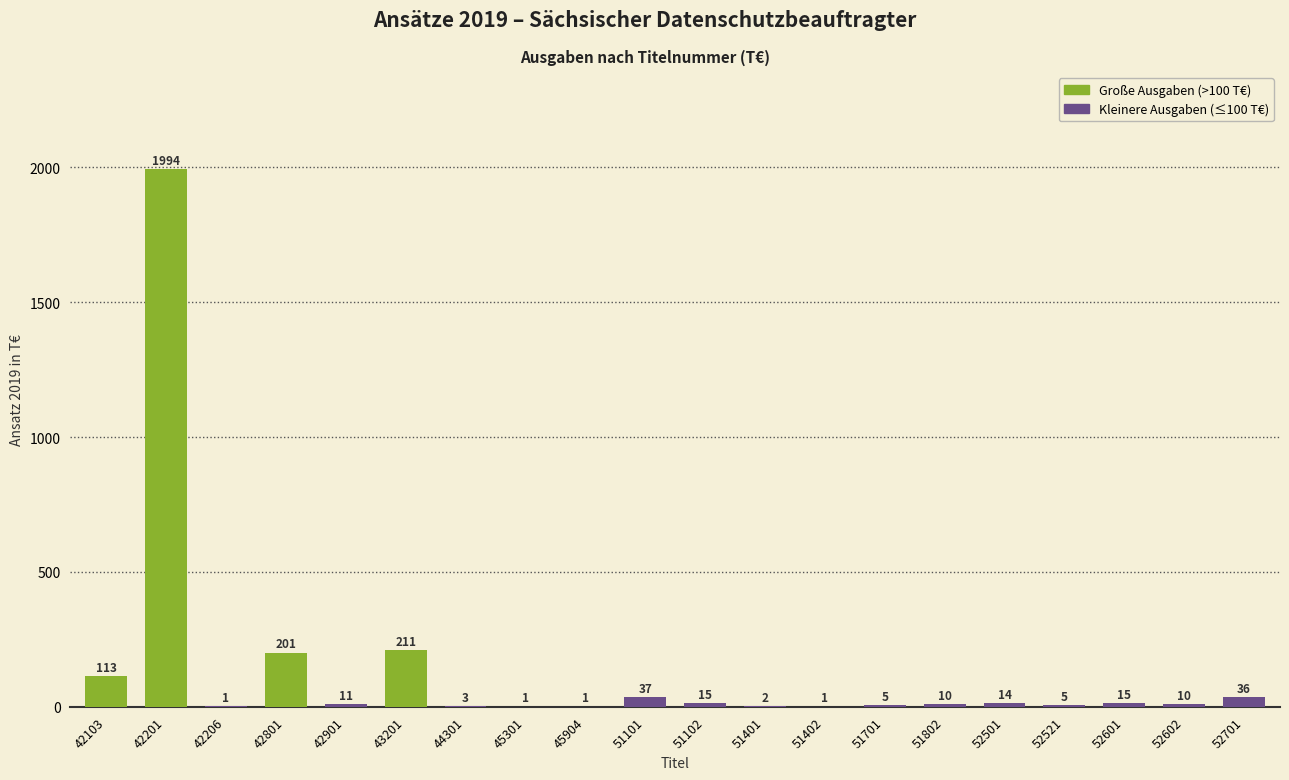

What is the approximate value at 45301?

0.6